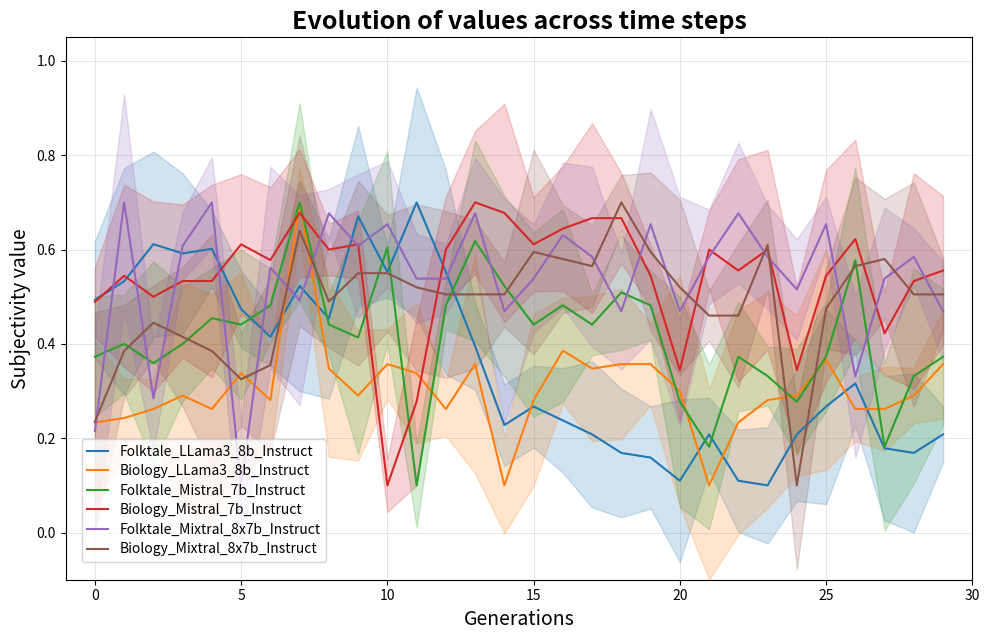

True or false: Folktale_Mixtral_8x7b_Instruct and Biology_LLama3_8b_Instruct cross at least once.

True